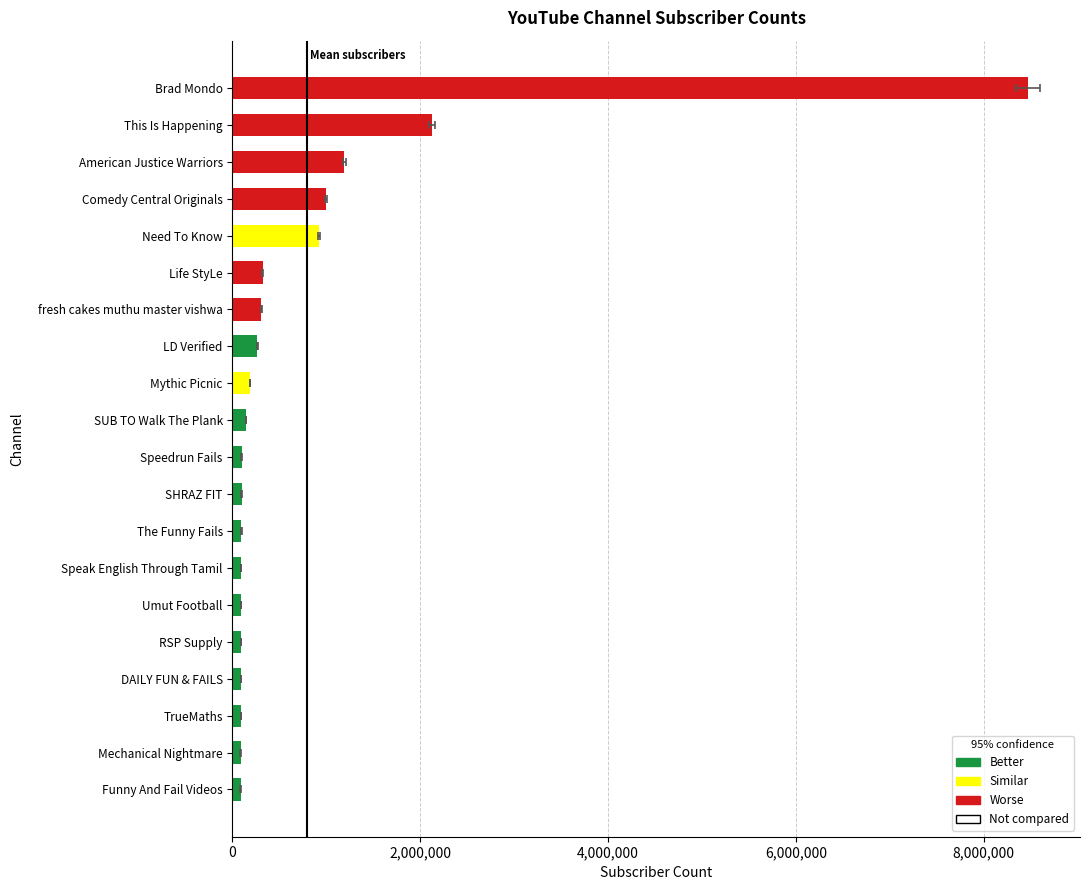

What is the difference between the second highest and minimum values?

2034000